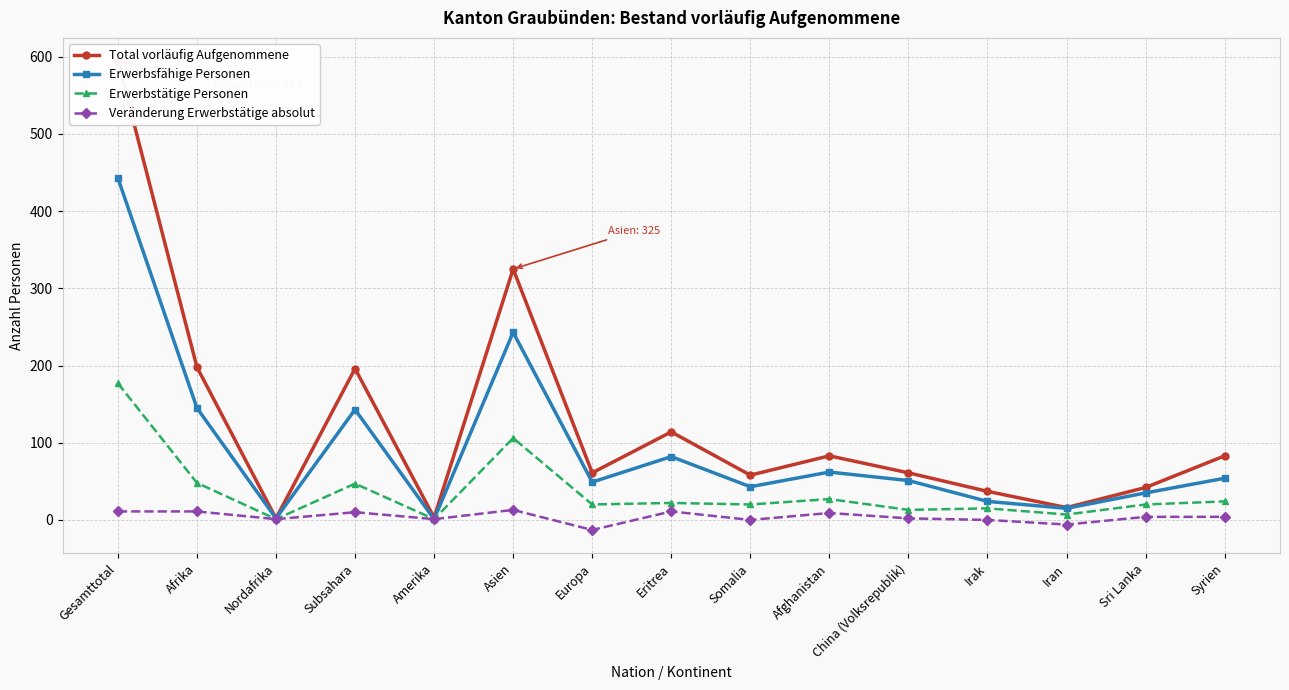

True or false: Total vorläufig Aufgenommene and Erwerbstätige Personen cross at least once.

False